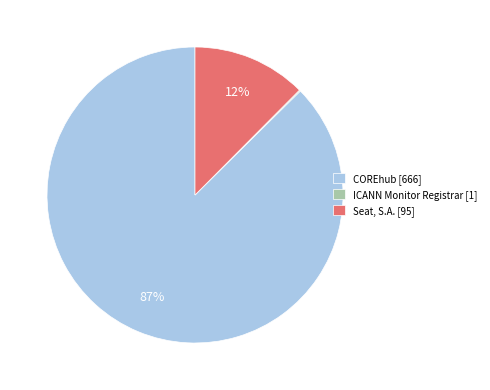

The Seat, S.A. slice represents 20% of the pie. True or false?

False